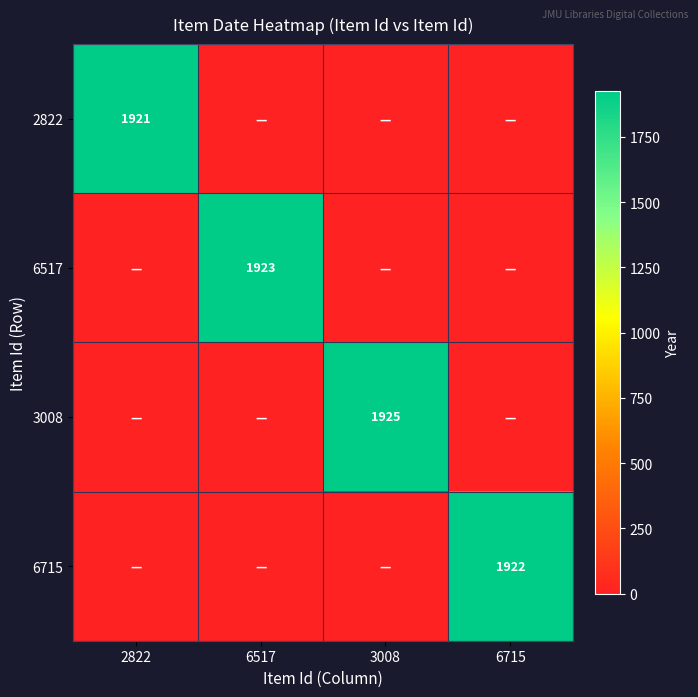

The 2822 series shows 3149 at 2822. True or false?

False